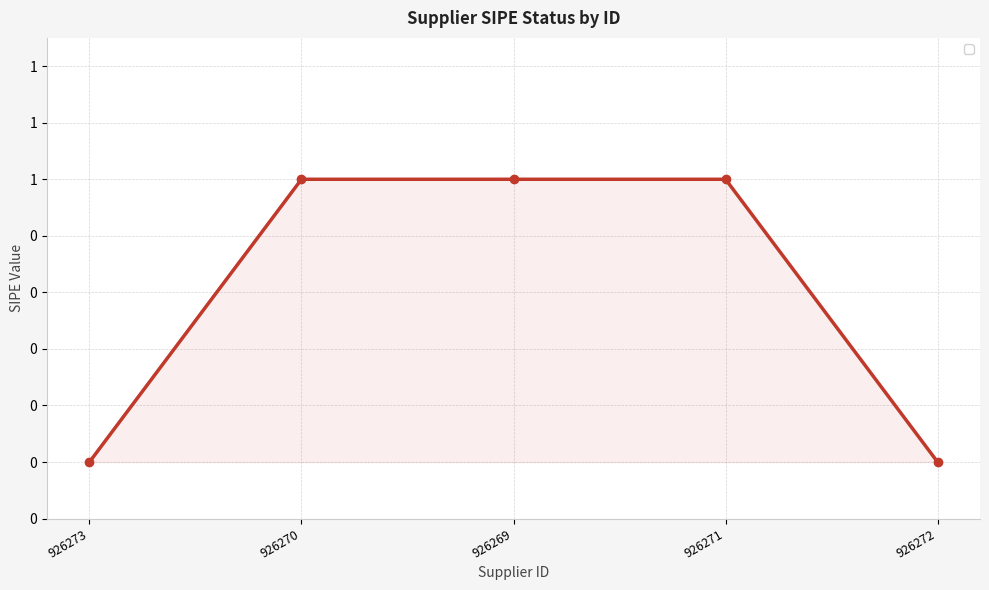

Is this an area chart (filled region under the line)?

Yes